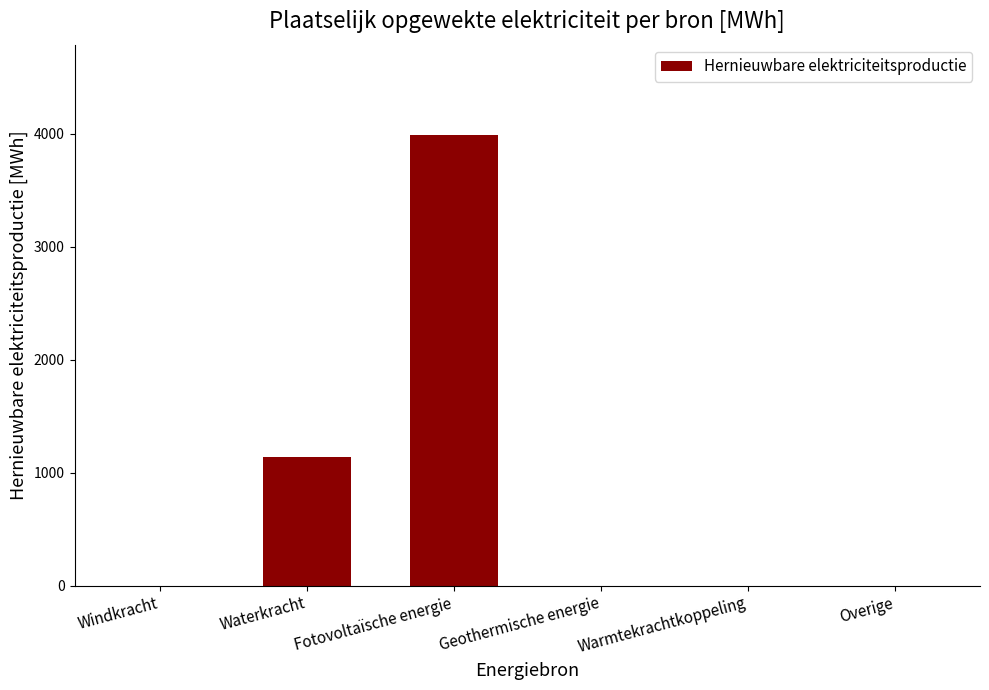

Which label corresponds to the largest value in the chart?

Fotovoltaïsche energie